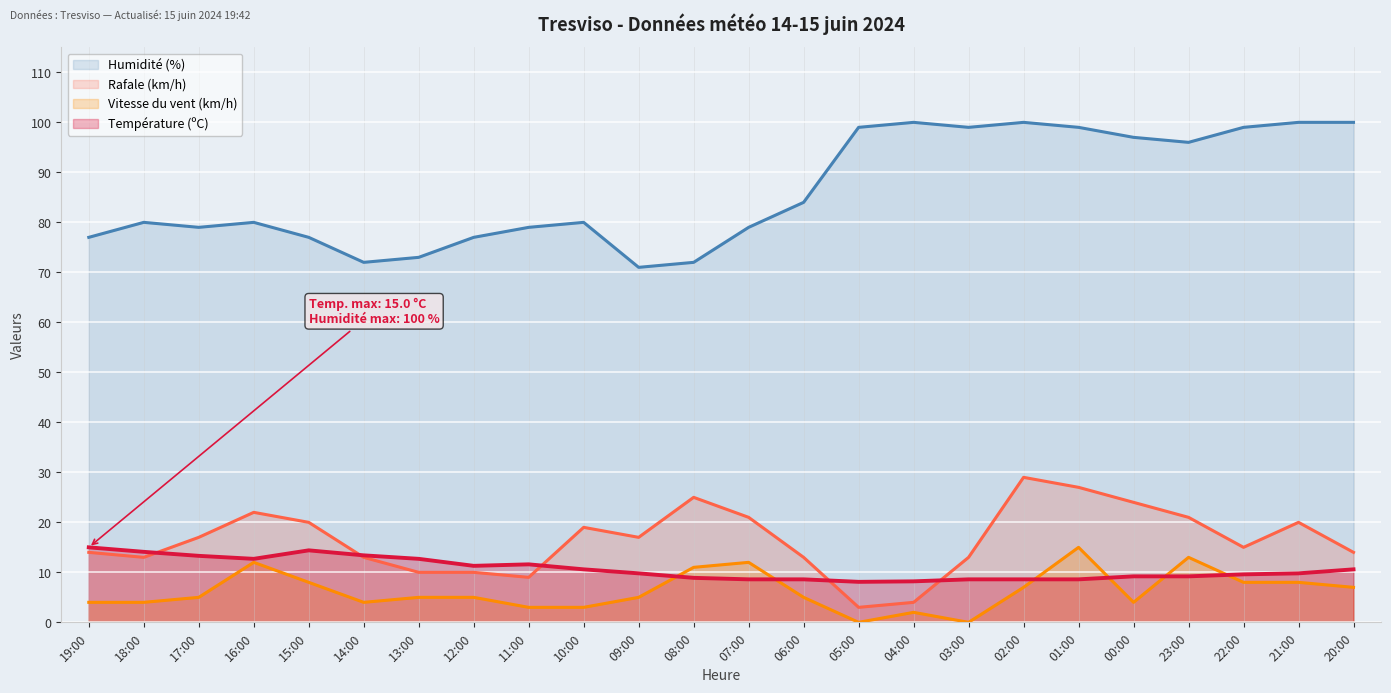

True or false: Rafale (km/h) and Humidité (%) intersect in this chart.

False